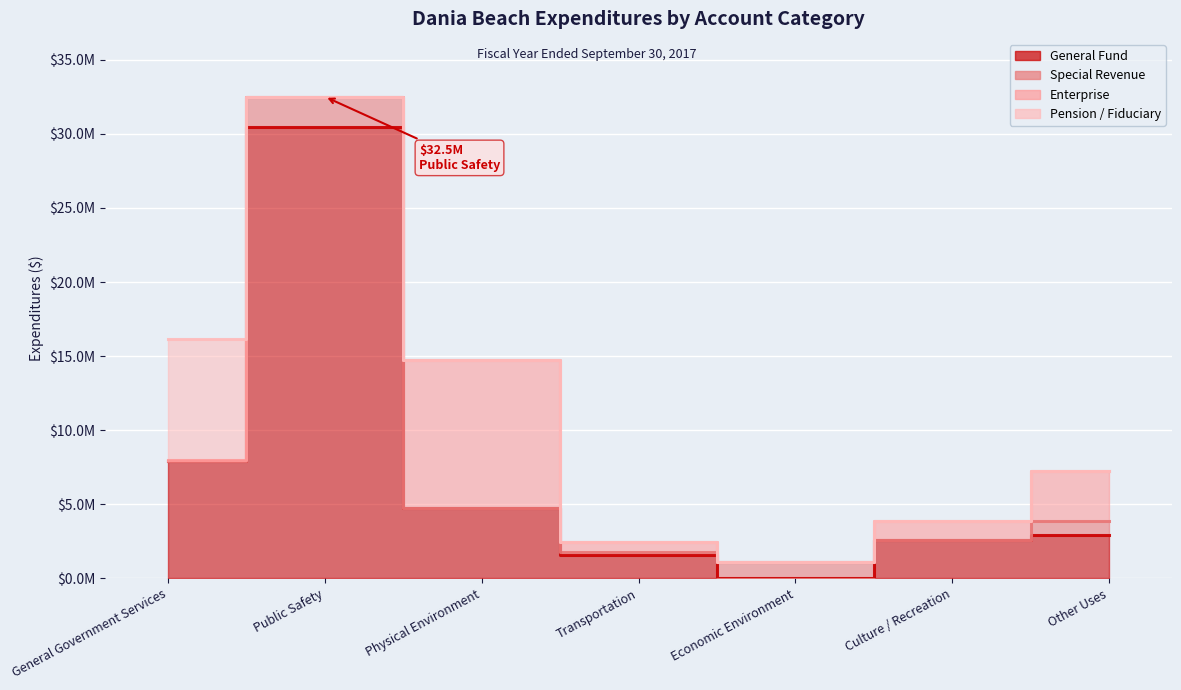

The Special Revenue series shows 378748 at Other Uses. True or false?

False